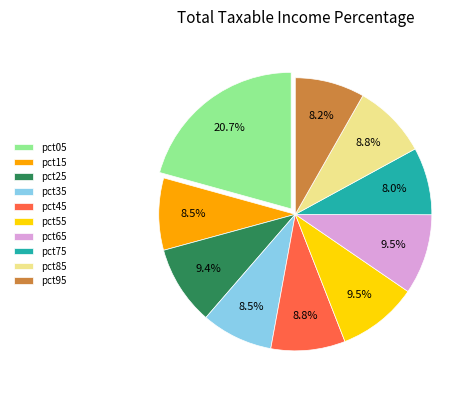

Combined, do pct05 and pct25 account for over 50%?

No